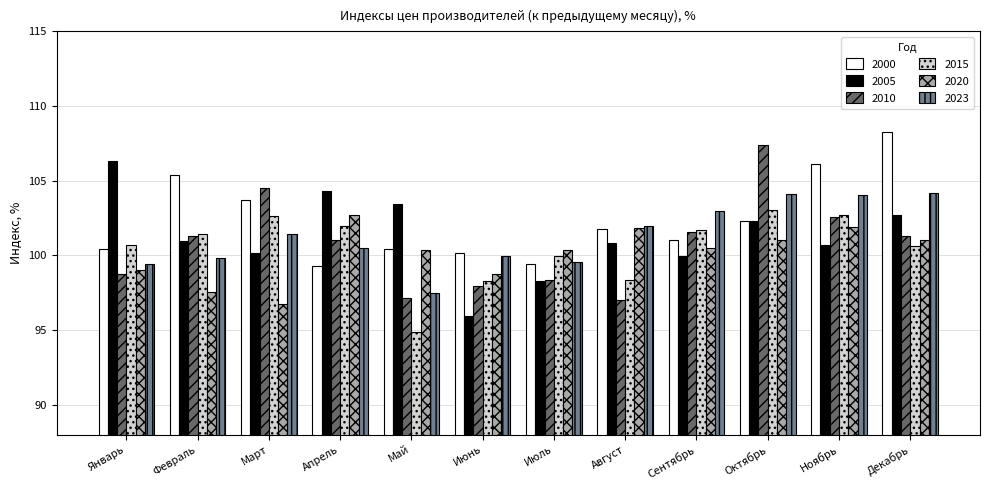

Is the value of 2000 at Ноябрь greater than the value of 2023 at Декабрь?

Yes